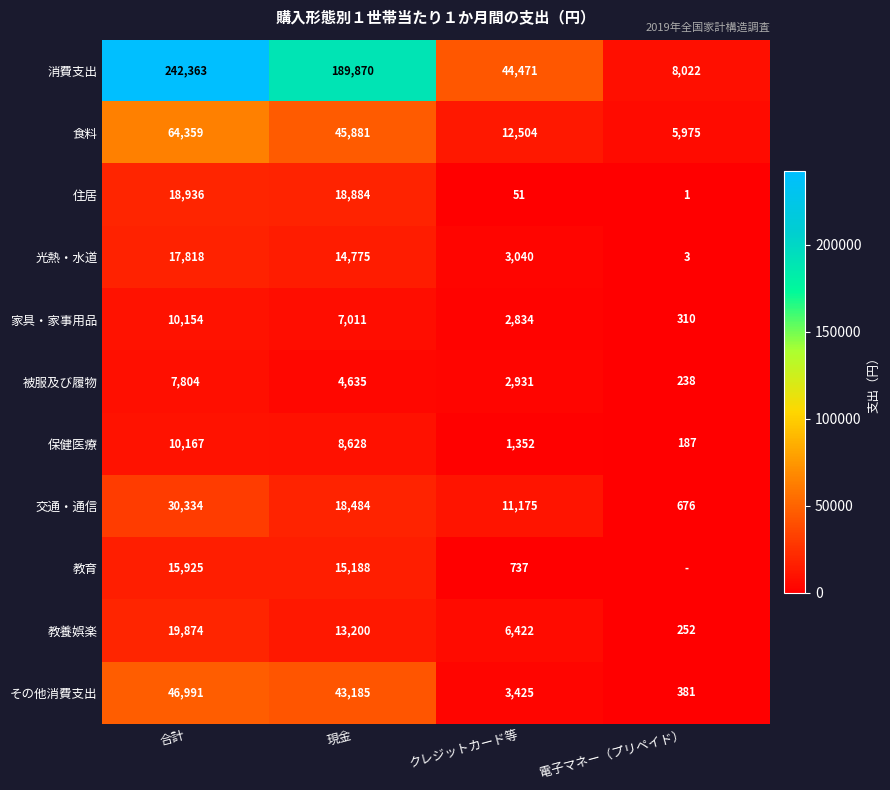

What is the average value of the 住居 series?

9468